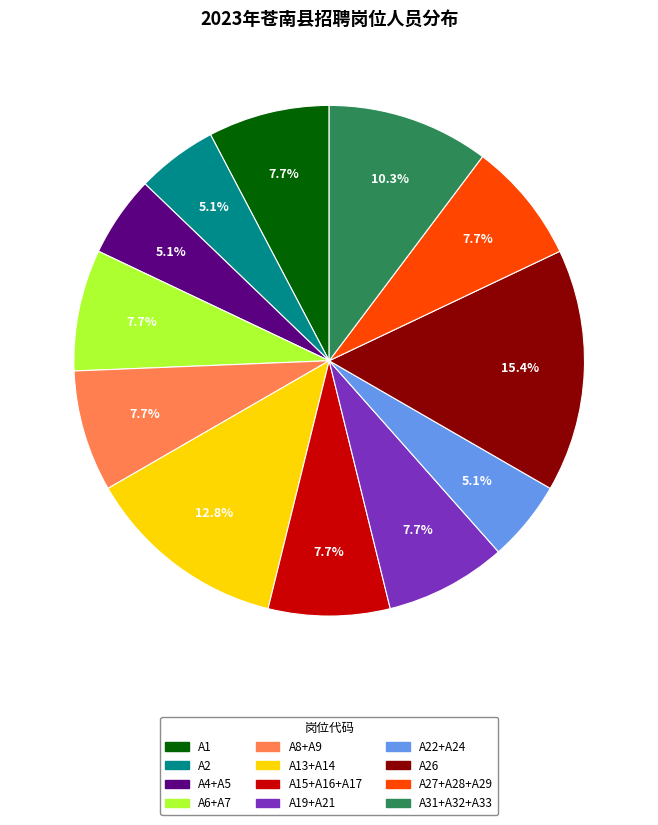

Which category has the biggest portion of the pie?

A26